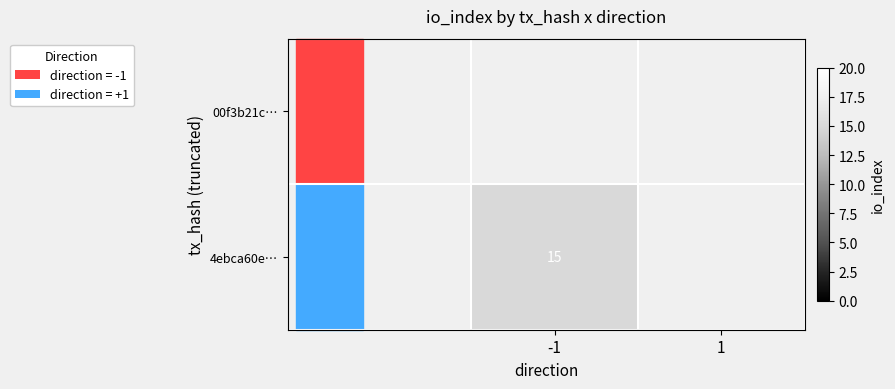

Which label corresponds to the largest value in the chart?

-1